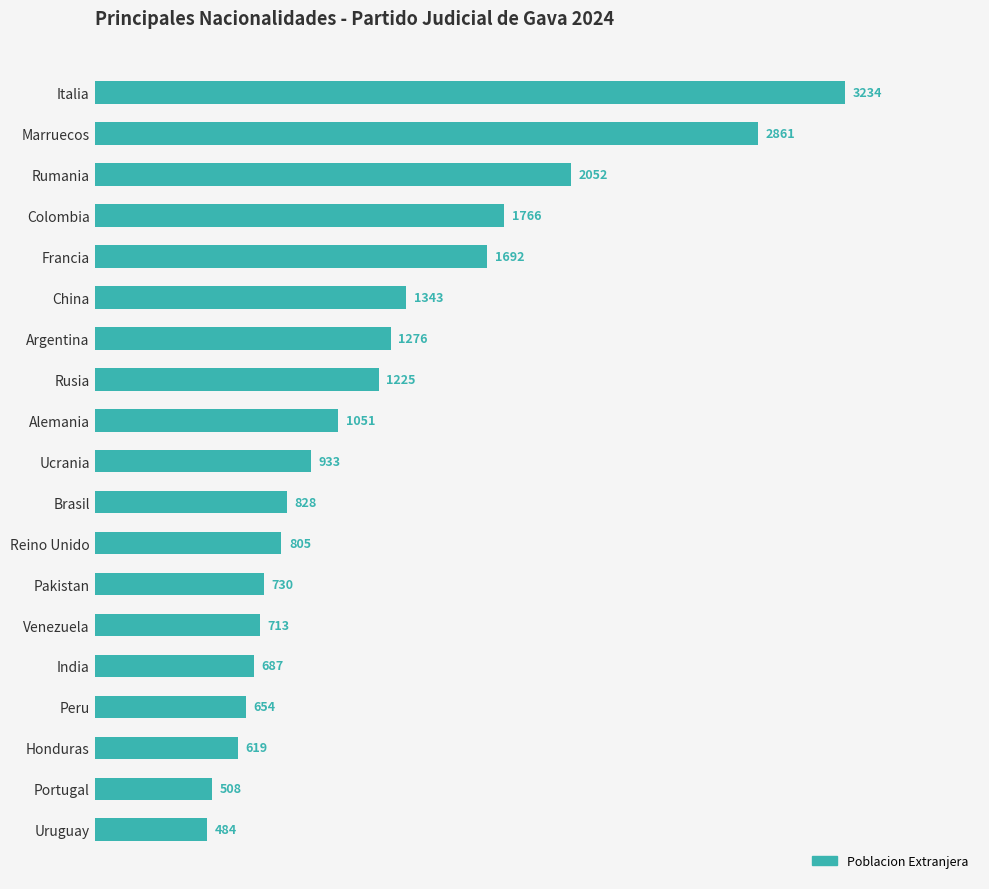

Reading top to bottom, what are all the values shown in this chart?

3234	2861	2052	1766	1692	1343	1276	1225	1051	933	828	805	730	713	687	654	619	508	484